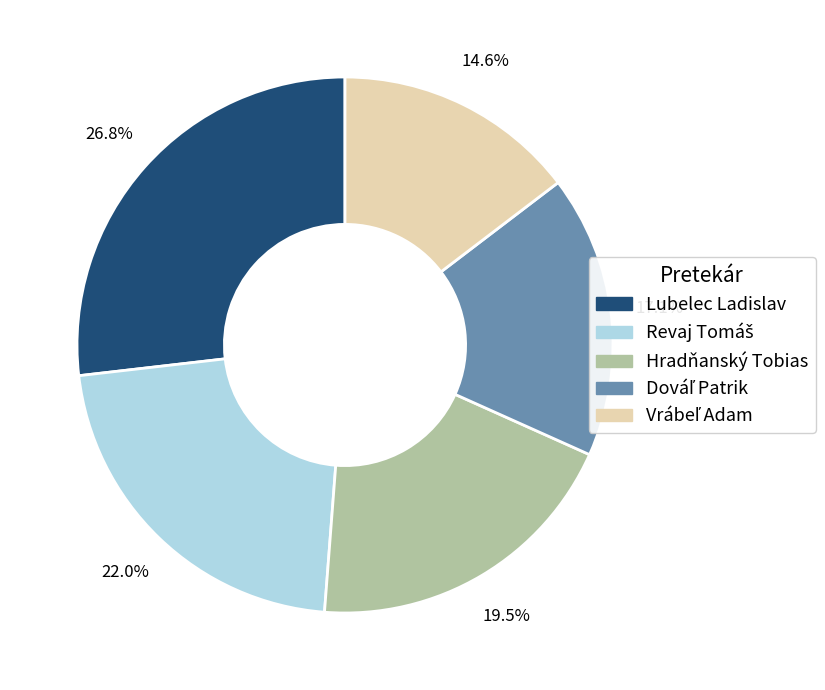

Which slice is the largest?

Lubelec Ladislav